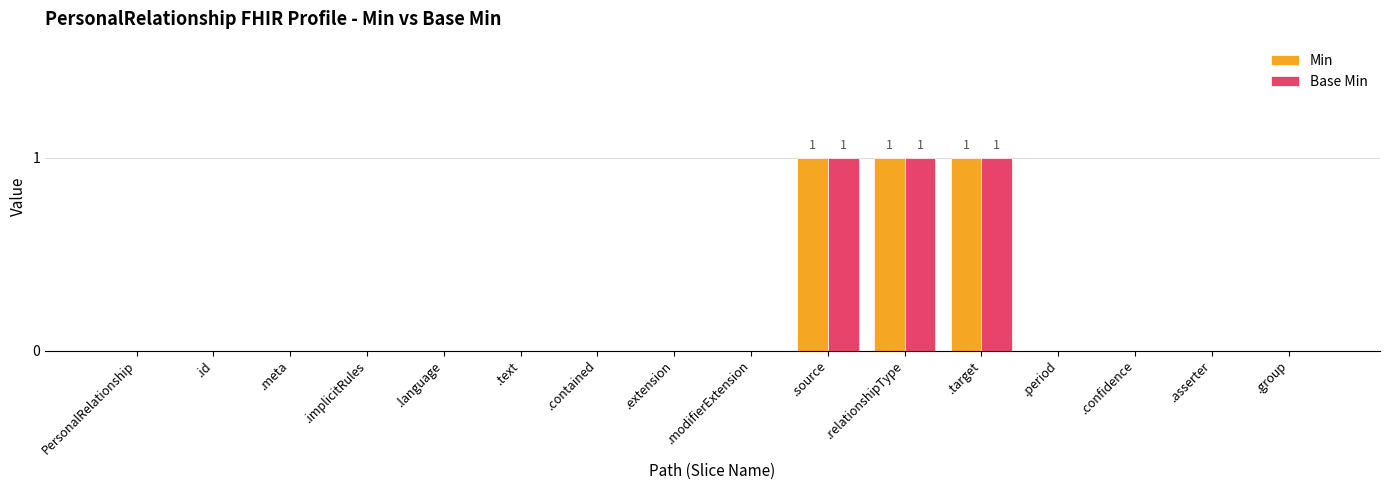

Count the number of categories in the chart.

16